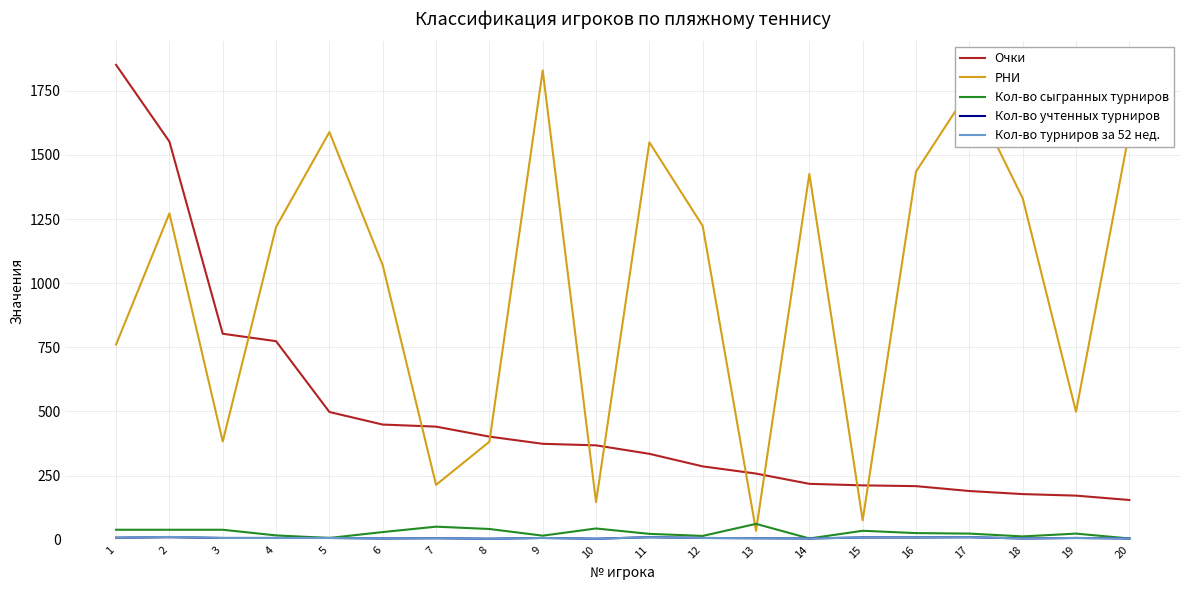

Is it true that Кол-во сыгранных турниров equals 51 at 7?

True